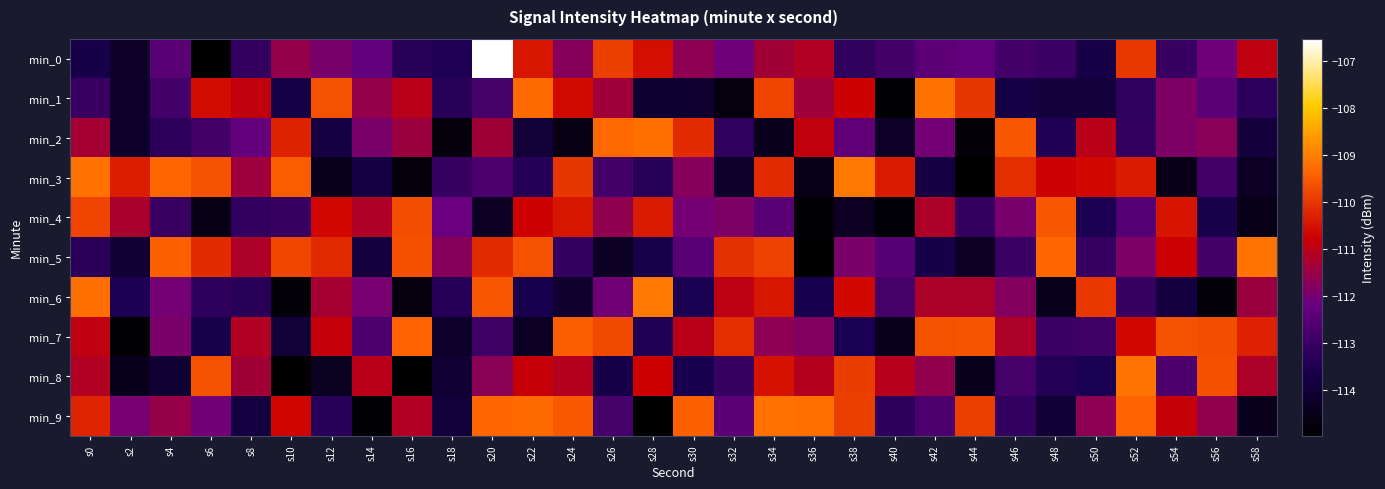

At which category is the sum across all series the highest?

s34